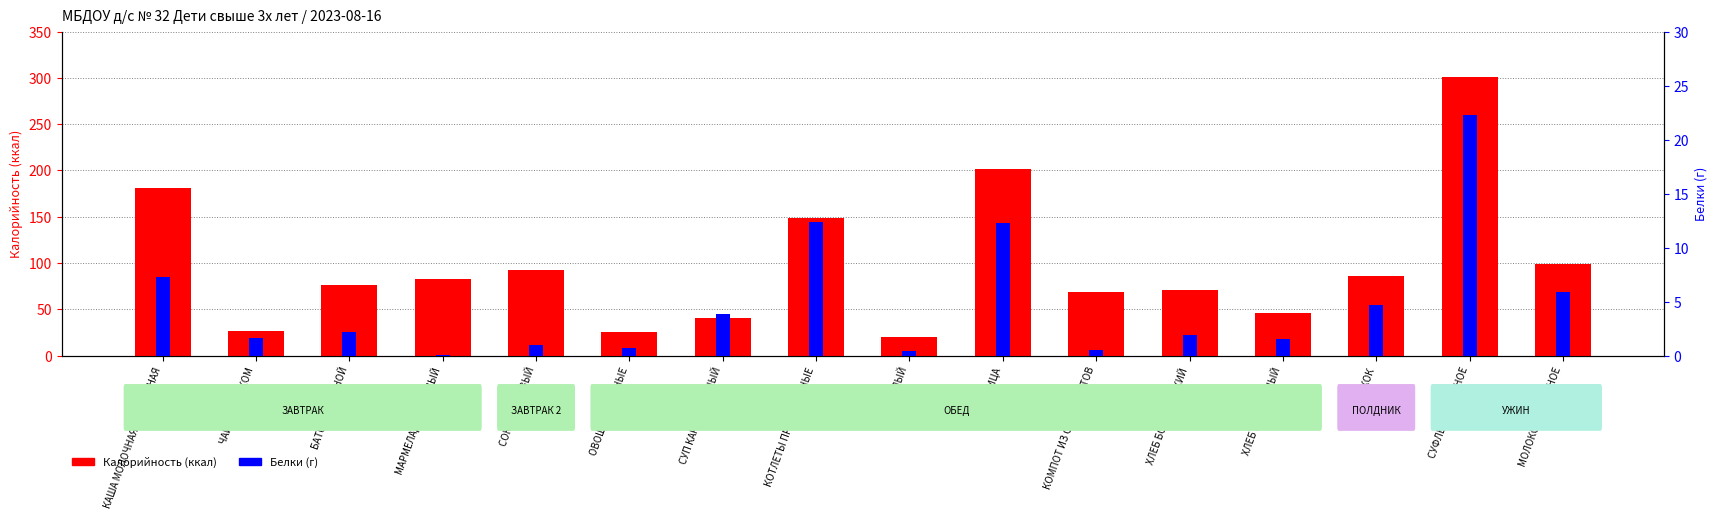

Is it true that Белки (г) equals 0.4 at БАТОН НАРЕЗНОЙ?

False